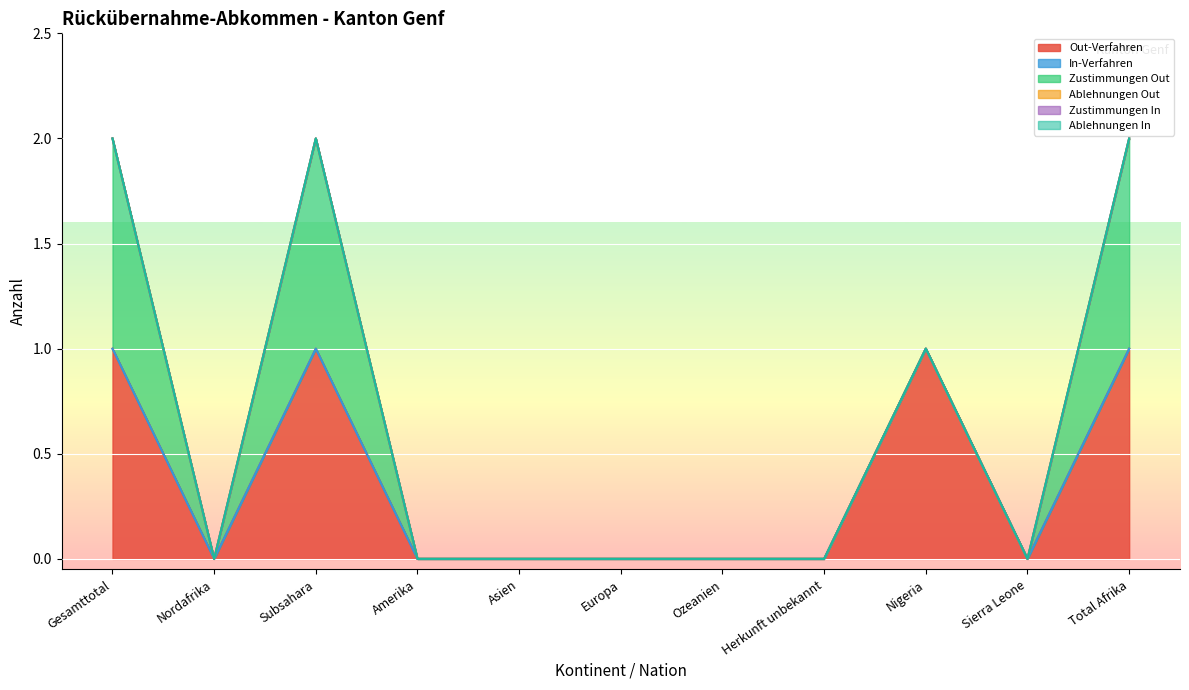

Reading left to right, extract all data points from this chart.

Out-Verfahren: Gesamttotal=1	Nordafrika=0	Subsahara=1	Amerika=0	Asien=0	Europa=0	Ozeanien=0	Herkunft unbekannt=0	Nigeria=1	Sierra Leone=0	Total Afrika=1
In-Verfahren: Gesamttotal=0	Nordafrika=0	Subsahara=0	Amerika=0	Asien=0	Europa=0	Ozeanien=0	Herkunft unbekannt=0	Nigeria=0	Sierra Leone=0	Total Afrika=0
Zustimmungen Out: Gesamttotal=1	Nordafrika=0	Subsahara=1	Amerika=0	Asien=0	Europa=0	Ozeanien=0	Herkunft unbekannt=0	Nigeria=0	Sierra Leone=0	Total Afrika=1
Ablehnungen Out: Gesamttotal=0	Nordafrika=0	Subsahara=0	Amerika=0	Asien=0	Europa=0	Ozeanien=0	Herkunft unbekannt=0	Nigeria=0	Sierra Leone=0	Total Afrika=0
Zustimmungen In: Gesamttotal=0	Nordafrika=0	Subsahara=0	Amerika=0	Asien=0	Europa=0	Ozeanien=0	Herkunft unbekannt=0	Nigeria=0	Sierra Leone=0	Total Afrika=0
Ablehnungen In: Gesamttotal=0	Nordafrika=0	Subsahara=0	Amerika=0	Asien=0	Europa=0	Ozeanien=0	Herkunft unbekannt=0	Nigeria=0	Sierra Leone=0	Total Afrika=0